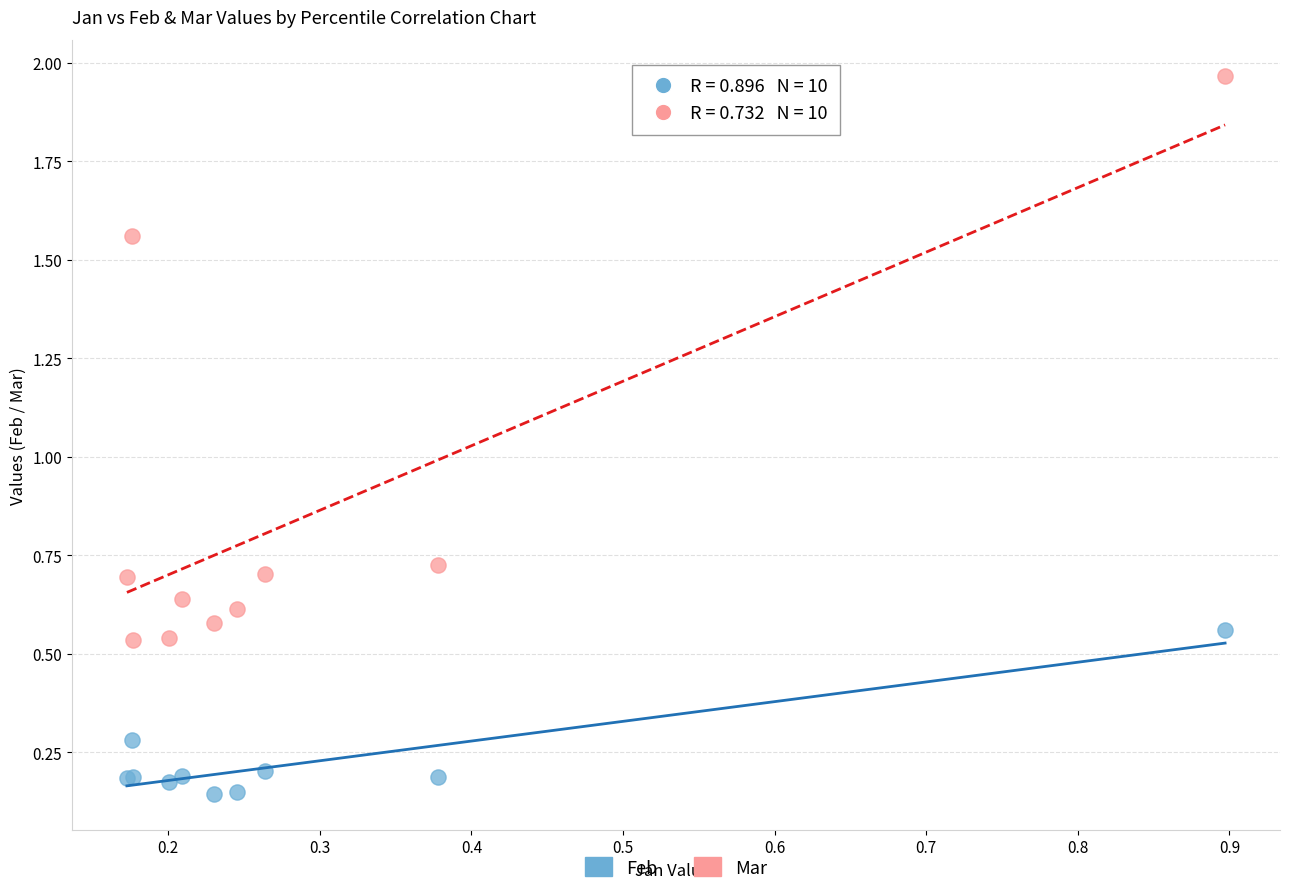

Which series contains the lowest Y value?

Feb